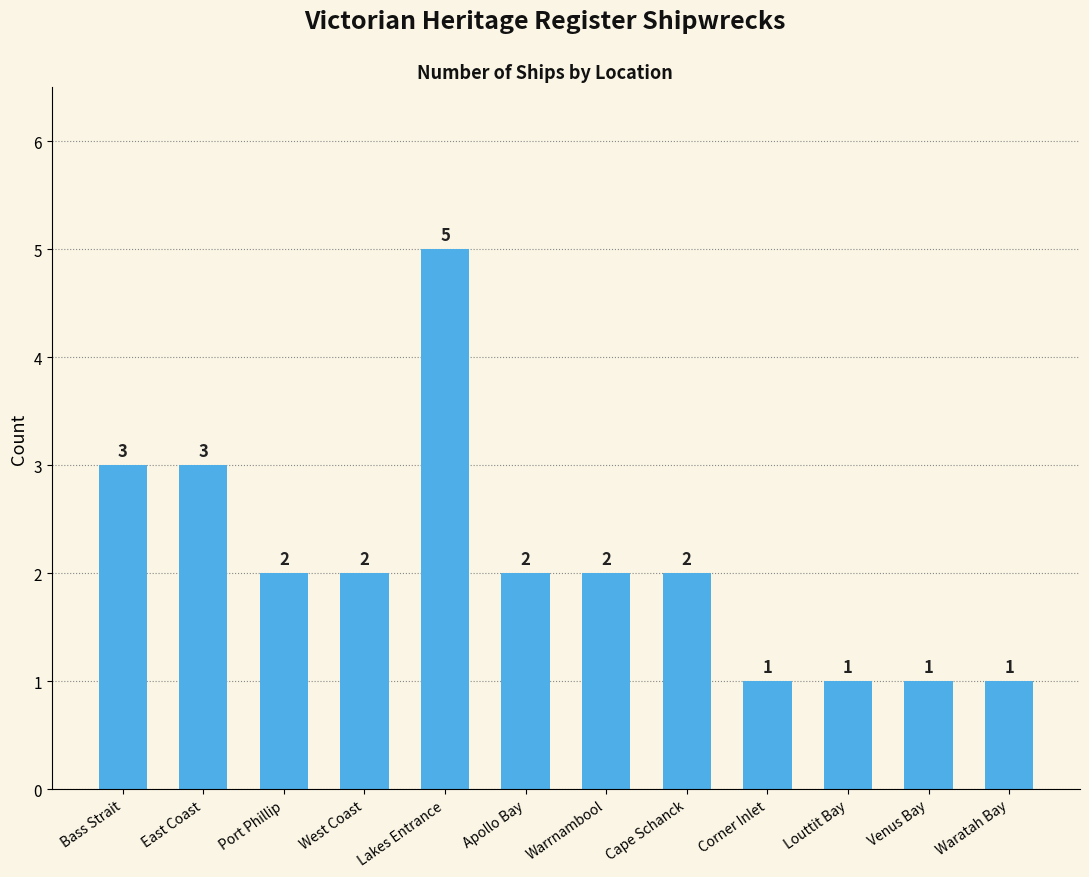

What is the value of the 7th bar from the left?

2